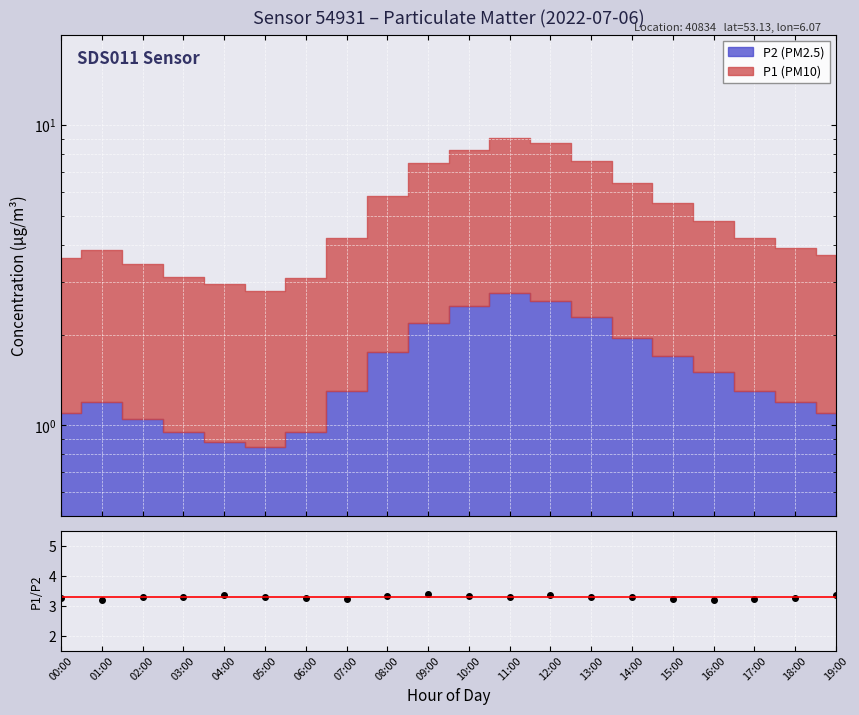

List the labels in order of value, largest first.

09:00, 12:00, 19:00, 04:00, 10:00, 08:00, 11:00, 13:00, 02:00, 05:00, 03:00, 14:00, 00:00, 06:00, 18:00, 15:00, 07:00, 17:00, 01:00, 16:00